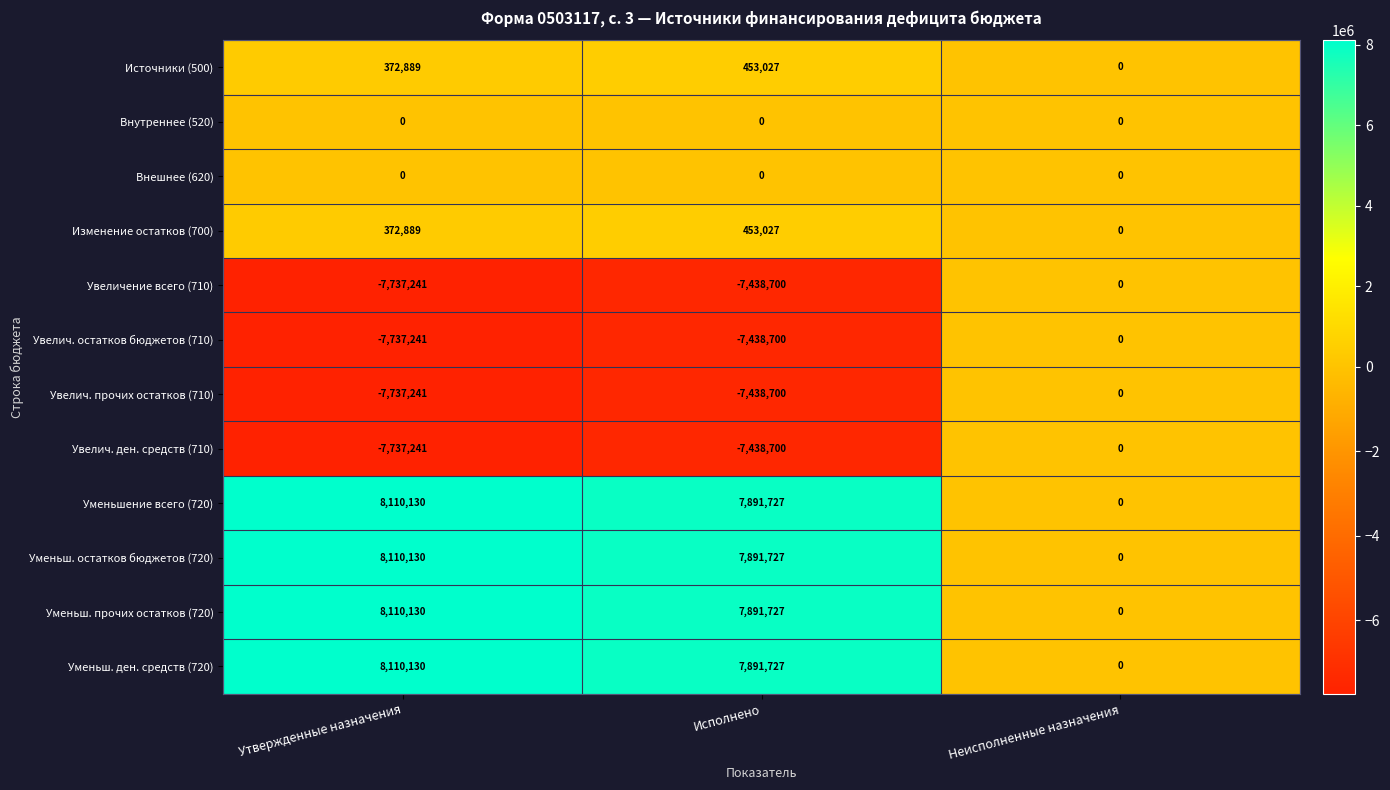

What is the greatest value displayed?

8110130